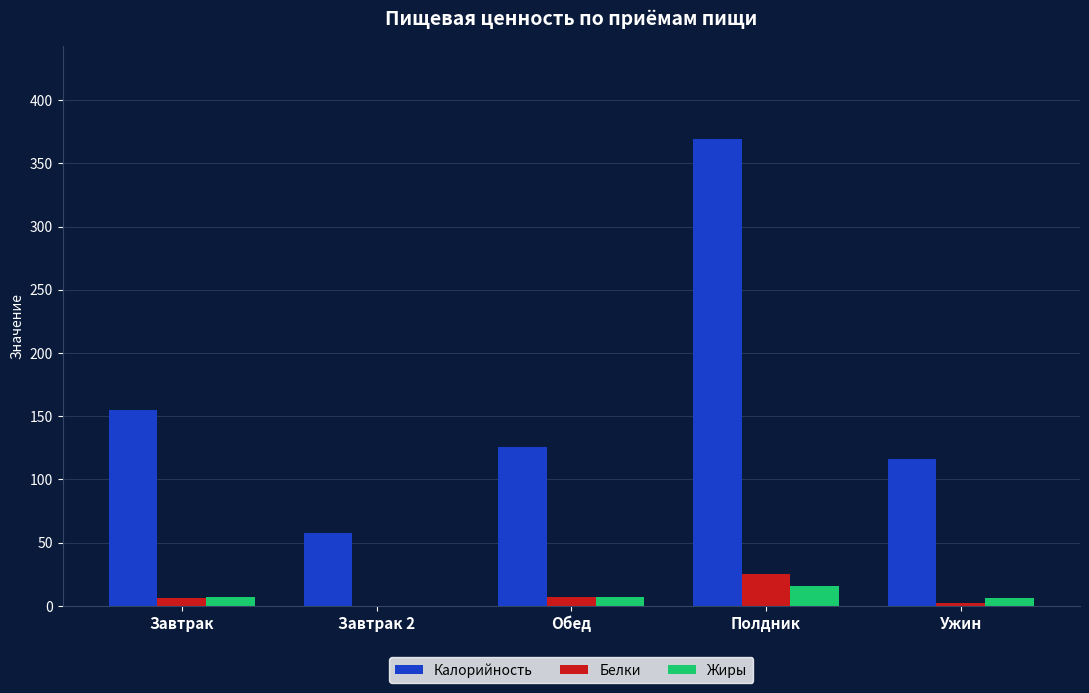

What is the greatest value displayed?

369